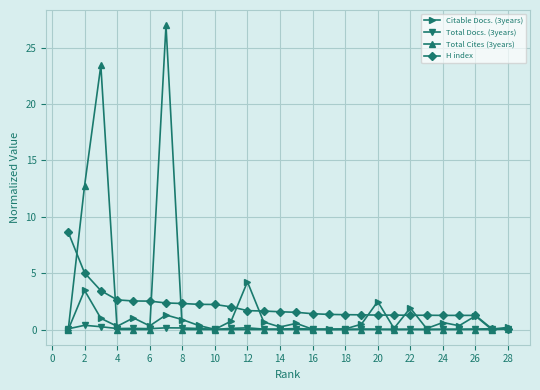

What is the maximum value shown in the chart?

27.0